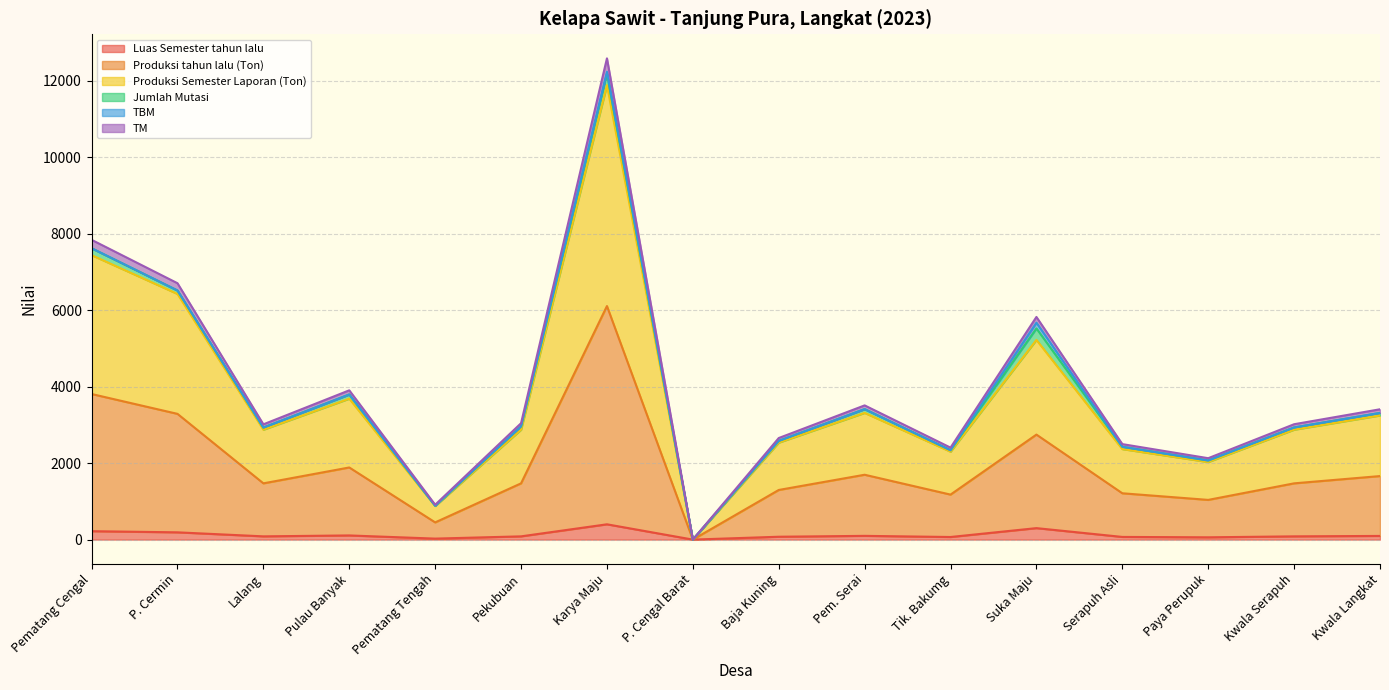

True or false: Produksi tahun lalu (Ton) and Produksi Semester Laporan (Ton) intersect in this chart.

False